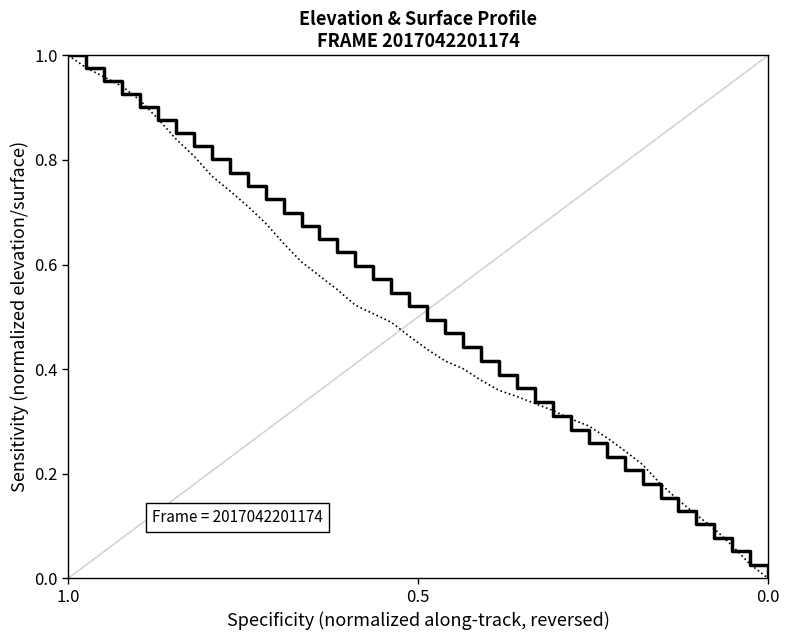

What is the value of the SURFACE point at the 14th from the left?

0.6